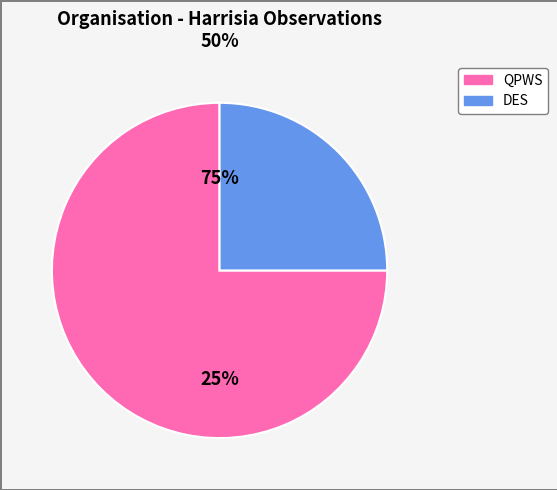

Rank the series by their maximum value, from lowest to highest.

QPWS, DES